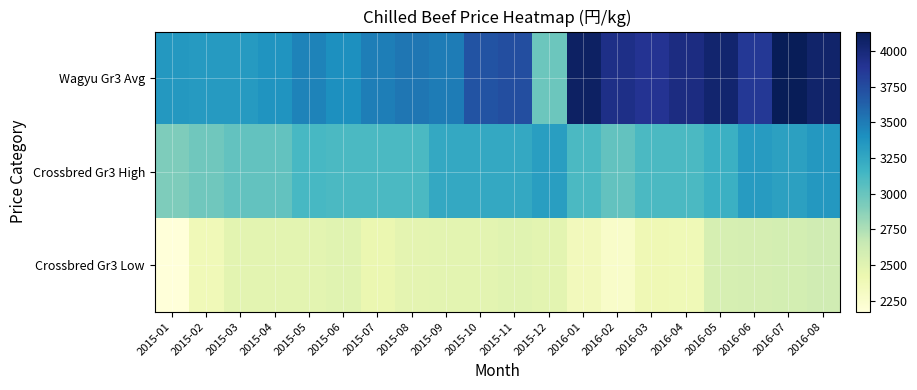

Reading right to left, list all the values displayed in this chart.

Wagyu Gr3 Avg: 2016-08=4058.3	2016-07=4138.3	2016-06=3867.9	2016-05=4043.1	2016-04=3964.8	2016-03=3896.3	2016-02=3939.3	2016-01=4088.4	2015-12=2979.1	2015-11=3732.5	2015-10=3700.5	2015-09=3496.0	2015-08=3528.2	2015-07=3492.8	2015-06=3405.8	2015-05=3467.2	2015-04=3372.9	2015-03=3337.0	2015-02=3334.4	2015-01=3348.2
Crossbred Gr3 High: 2016-08=3348.0	2016-07=3294.0	2016-06=3324.2	2016-05=3186.0	2016-04=3110.4	2016-03=3110.4	2016-02=3024.0	2016-01=3110.4	2015-12=3313.4	2015-11=3240.0	2015-10=3240.0	2015-09=3240.0	2015-08=3110.4	2015-07=3110.4	2015-06=3110.4	2015-05=3129.8	2015-04=3024.0	2015-03=3024.0	2015-02=2970.0	2015-01=2916.0
Crossbred Gr3 Low: 2016-08=2608.2	2016-07=2581.2	2016-06=2571.5	2016-05=2570.4	2016-04=2384.6	2016-03=2389.0	2016-02=2268.0	2016-01=2355.5	2015-12=2486.2	2015-11=2499.1	2015-10=2480.8	2015-09=2484.0	2015-08=2478.6	2015-07=2430.0	2015-06=2494.8	2015-05=2484.0	2015-04=2484.0	2015-03=2484.0	2015-02=2376.0	2015-01=2171.9